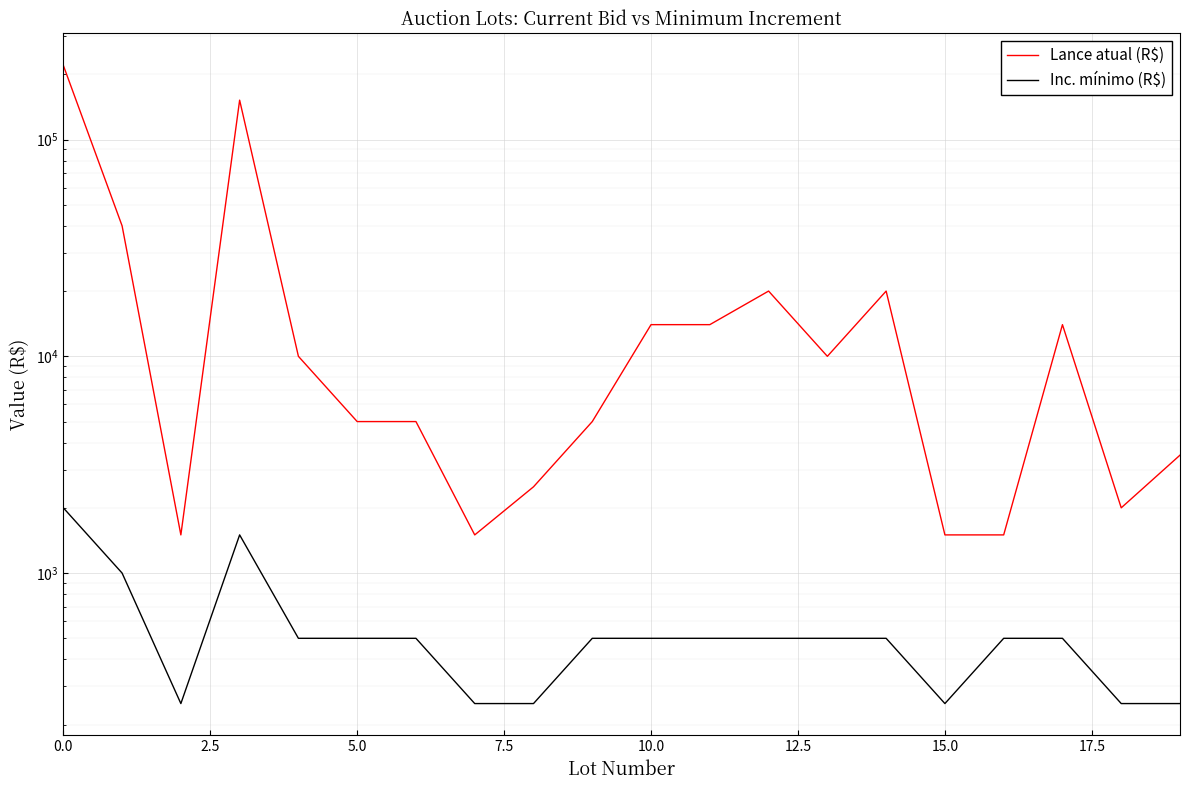

What is the highest value of the Inc. mínimo (R$) series?

2000